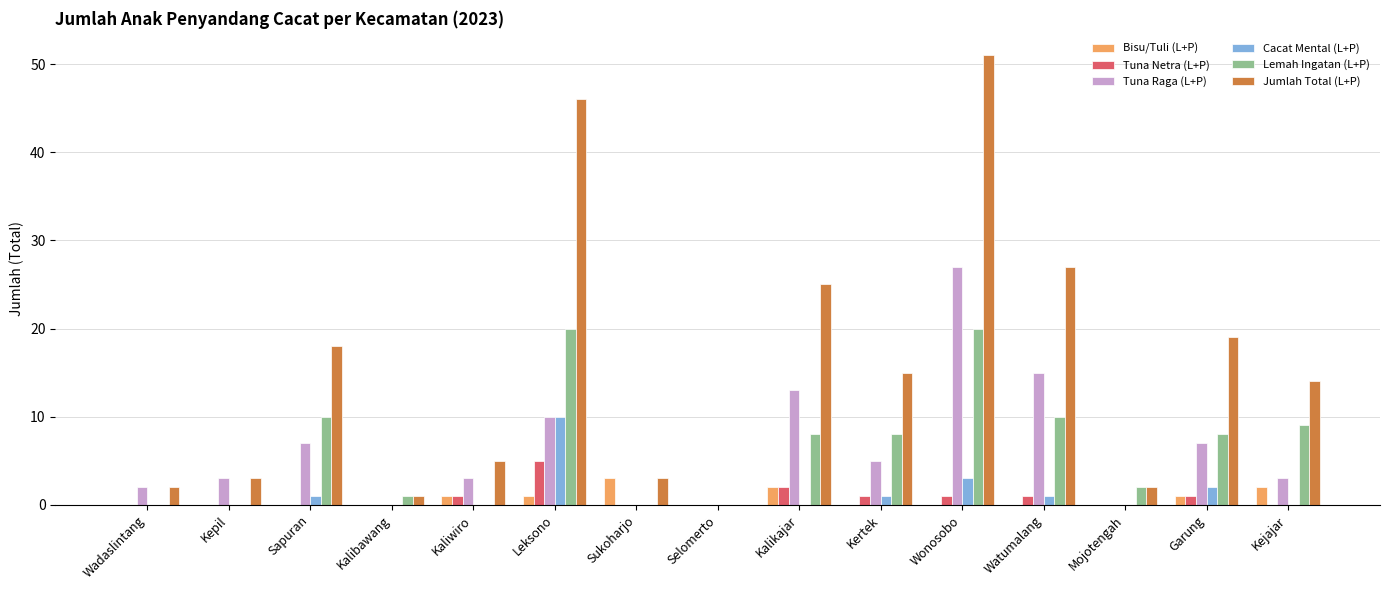

Are the bars grouped side by side (vs. stacked)?

Yes